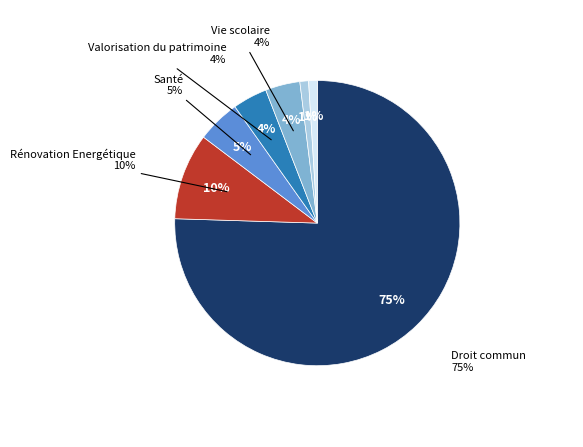

What is the majority slice?

Droit commun